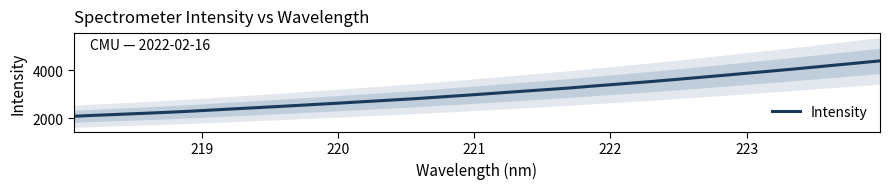

Count the number of data series in this chart.

1